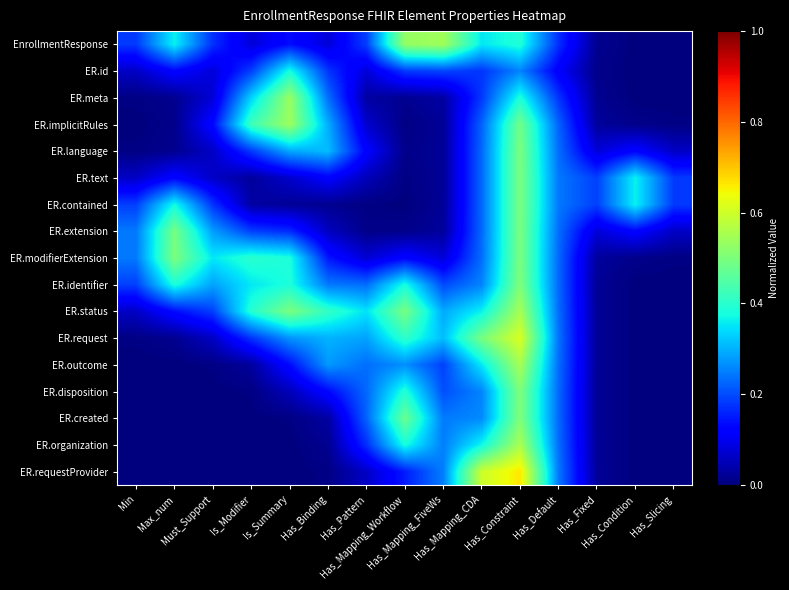

Which series has the widest spread of values?

ER.requestProvider